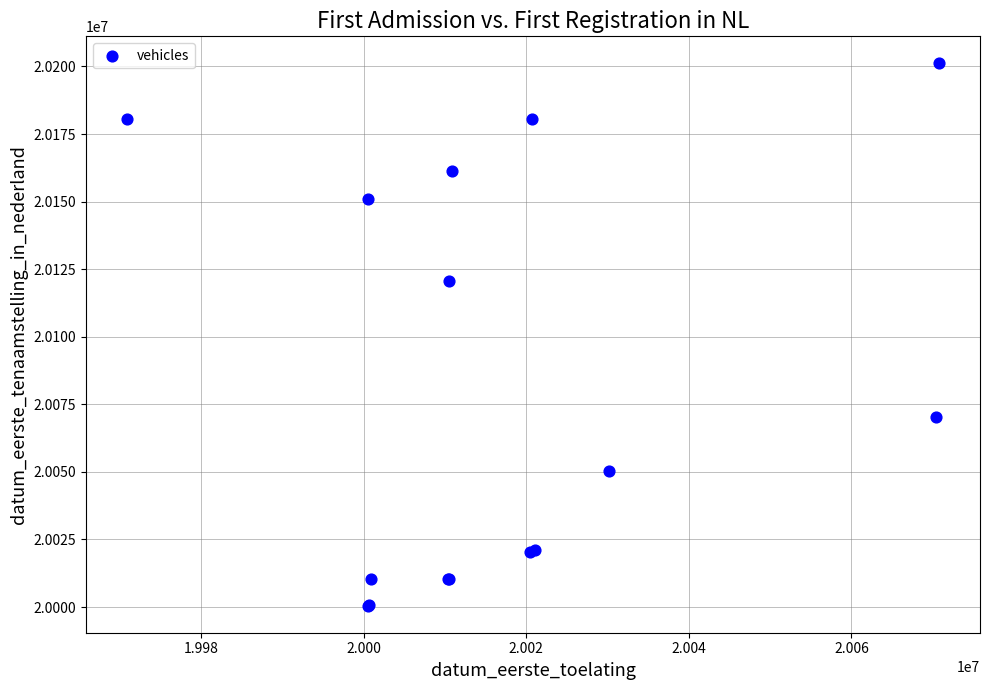

What Y value in the scatter plot is closest to 20100820?

20120604